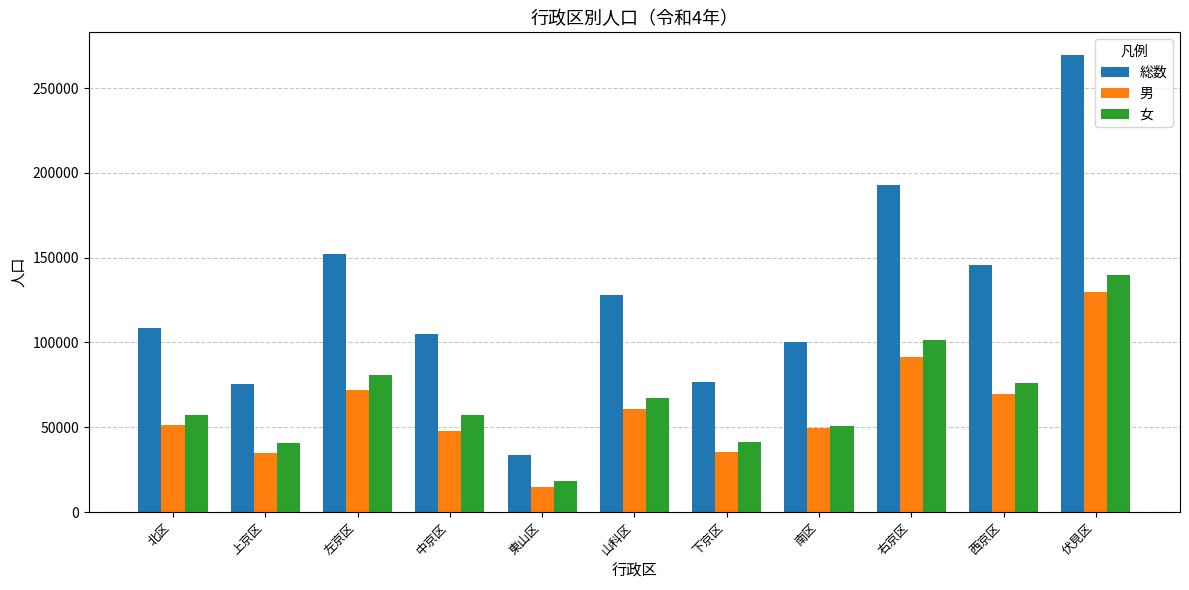

Is it true that 女 equals 57123 at 中京区?

True